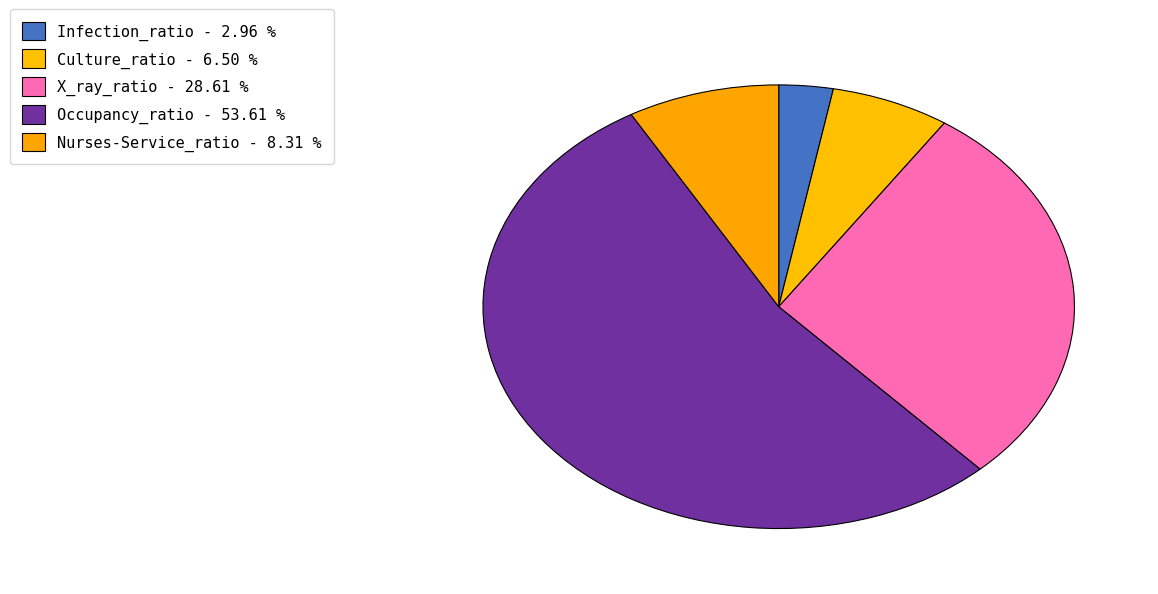

The X_ray_ratio slice represents 43% of the pie. True or false?

False